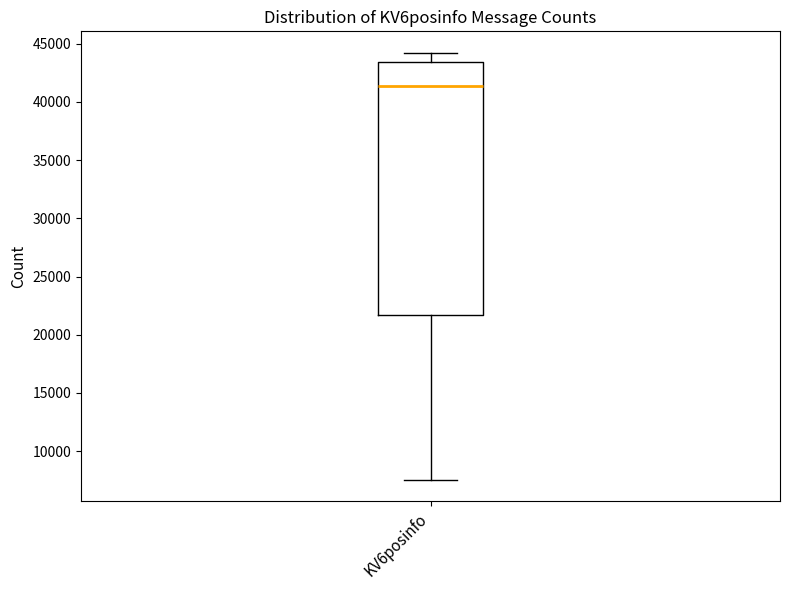

Transcribe this box plot: give where the median line is, the range the box spans, and where the two whiskers end, as read against the y-axis. The values are not printed on the chart, so give them approximately, as read against the axis.

median 41500, box 21500 to 43500, whiskers 7500 to 44000